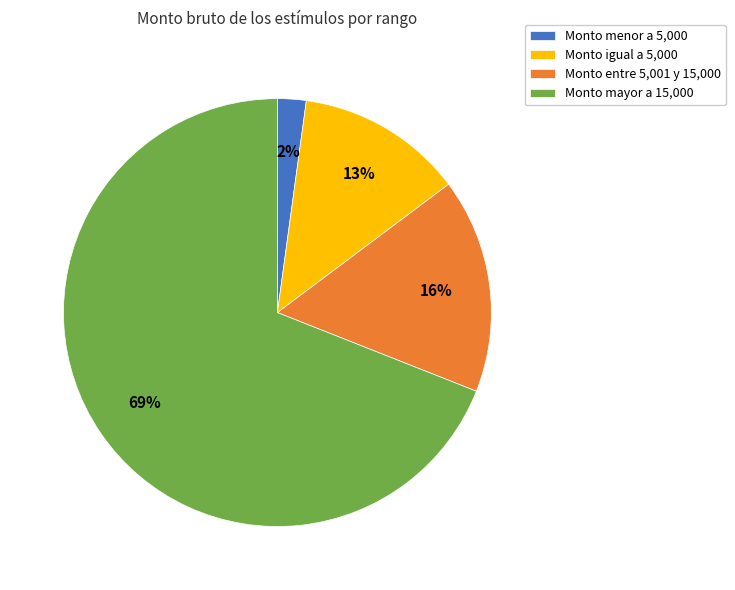

Which slice is the smallest?

Monto menor a 5,000